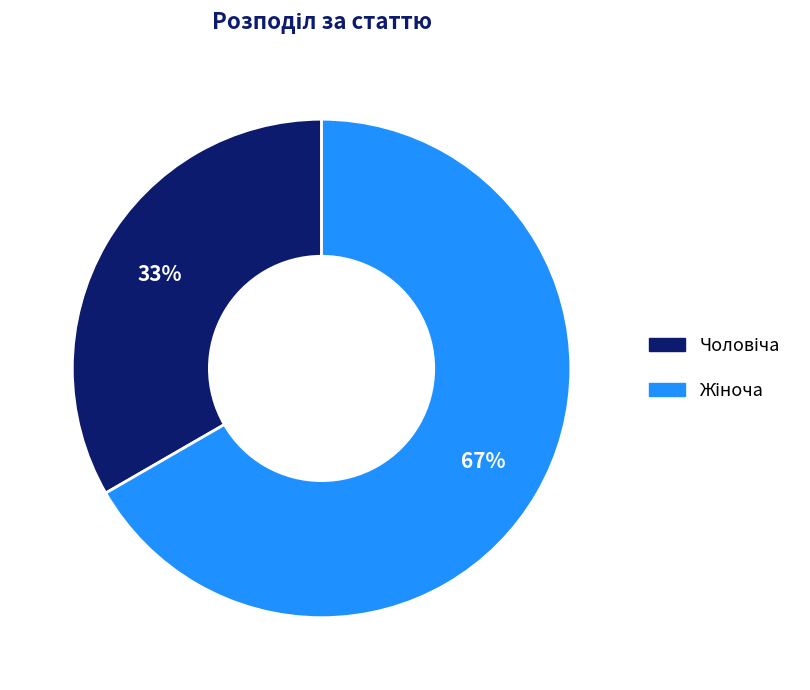

How many segments does this pie chart have?

2